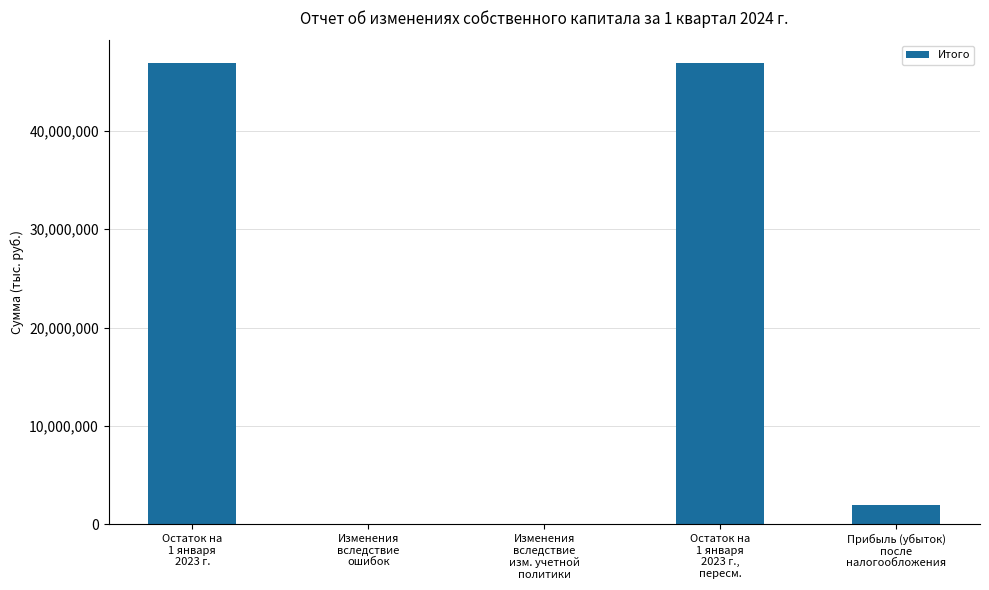

What is the maximum value shown in the chart?

46852727.9